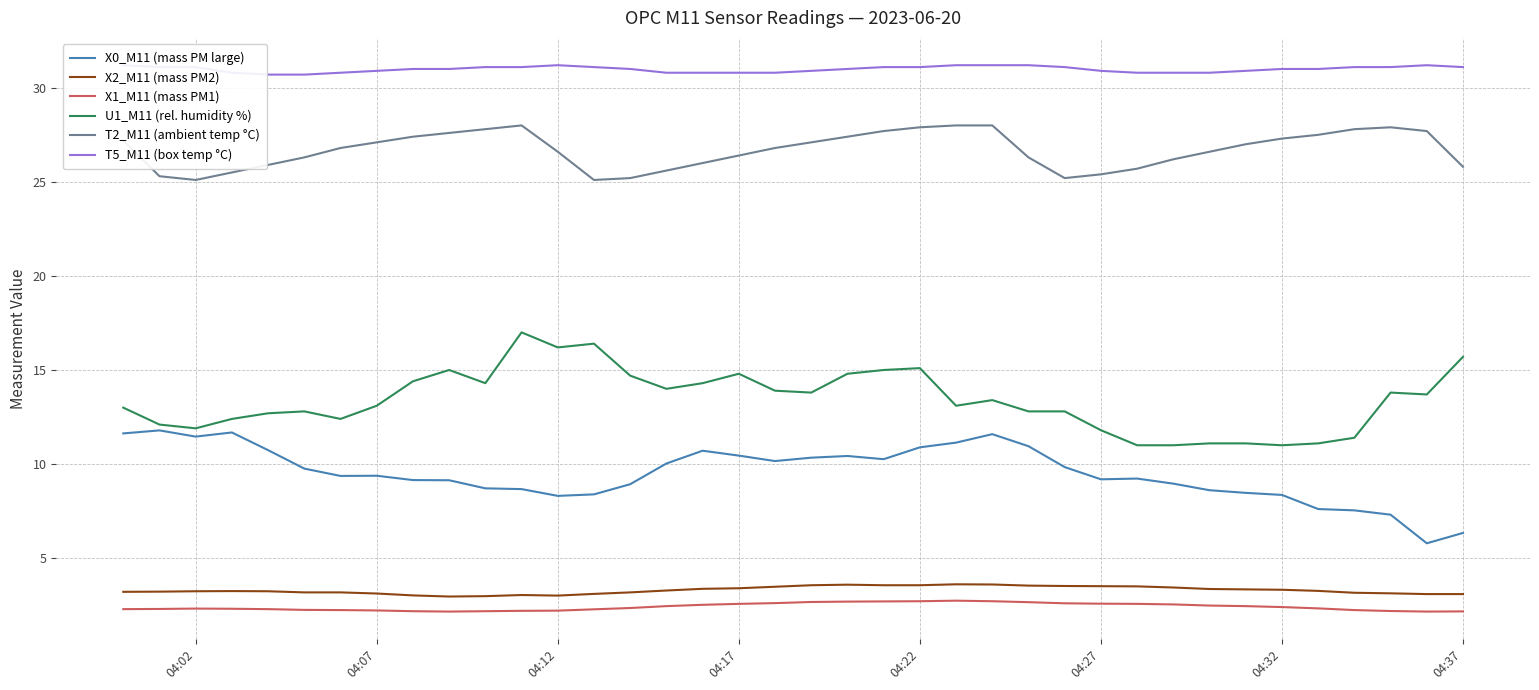

Reading left to right, what are all the values shown in this chart?

X0_M11 (mass PM large): 11.6	11.8	11.5	11.7	10.7	9.8	9.4	9.4	9.2	9.1	8.7	8.7	8.3	8.4	8.9	10.0	10.7	10.4	10.2	10.3	10.4	10.3	10.9	11.1	11.6	10.9	9.8	9.2	9.2	9.0	8.6	8.5	8.4	7.6	7.5	7.3	5.8	6.3
X2_M11 (mass PM2): 3.2	3.2	3.2	3.2	3.2	3.2	3.2	3.1	3.0	3.0	3.0	3.0	3.0	3.1	3.2	3.3	3.4	3.4	3.5	3.6	3.6	3.6	3.6	3.6	3.6	3.5	3.5	3.5	3.5	3.4	3.4	3.3	3.3	3.3	3.2	3.1	3.1	3.1
X1_M11 (mass PM1): 2.3	2.3	2.3	2.3	2.3	2.2	2.2	2.2	2.2	2.2	2.2	2.2	2.2	2.3	2.4	2.5	2.5	2.6	2.6	2.7	2.7	2.7	2.7	2.7	2.7	2.7	2.6	2.6	2.6	2.5	2.5	2.5	2.4	2.3	2.2	2.2	2.2	2.2
U1_M11 (rel. humidity %): 13.0	12.1	11.9	12.4	12.7	12.8	12.4	13.1	14.4	15.0	14.3	17.0	16.2	16.4	14.7	14.0	14.3	14.8	13.9	13.8	14.8	15.0	15.1	13.1	13.4	12.8	12.8	11.8	11.0	11.0	11.1	11.1	11.0	11.1	11.4	13.8	13.7	15.7
T2_M11 (ambient temp °C): 27.2	25.3	25.1	25.5	25.9	26.3	26.8	27.1	27.4	27.6	27.8	28.0	26.6	25.1	25.2	25.6	26.0	26.4	26.8	27.1	27.4	27.7	27.9	28.0	28.0	26.3	25.2	25.4	25.7	26.2	26.6	27.0	27.3	27.5	27.8	27.9	27.7	25.8
T5_M11 (box temp °C): 31.2	31.1	31.1	30.8	30.7	30.7	30.8	30.9	31.0	31.0	31.1	31.1	31.2	31.1	31.0	30.8	30.8	30.8	30.8	30.9	31.0	31.1	31.1	31.2	31.2	31.2	31.1	30.9	30.8	30.8	30.8	30.9	31.0	31.0	31.1	31.1	31.2	31.1